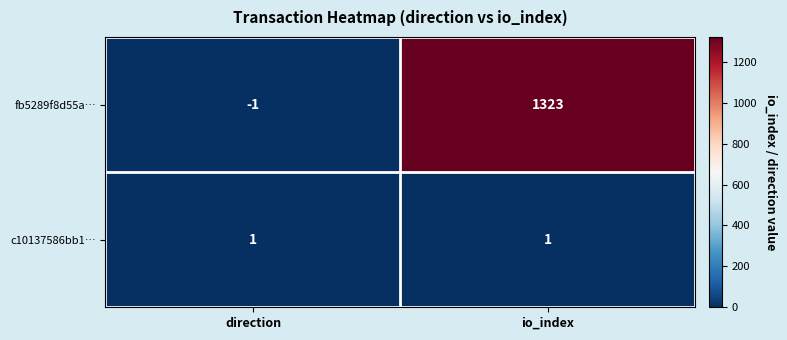

What is the average value of the fb5289f8d55a… series?

661